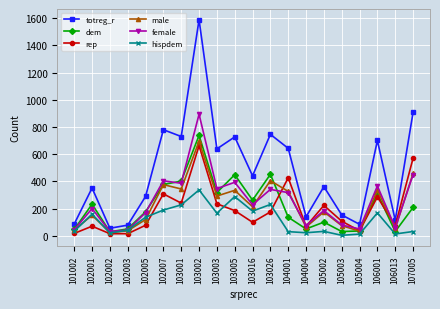

What is the sum of all female values?

5061